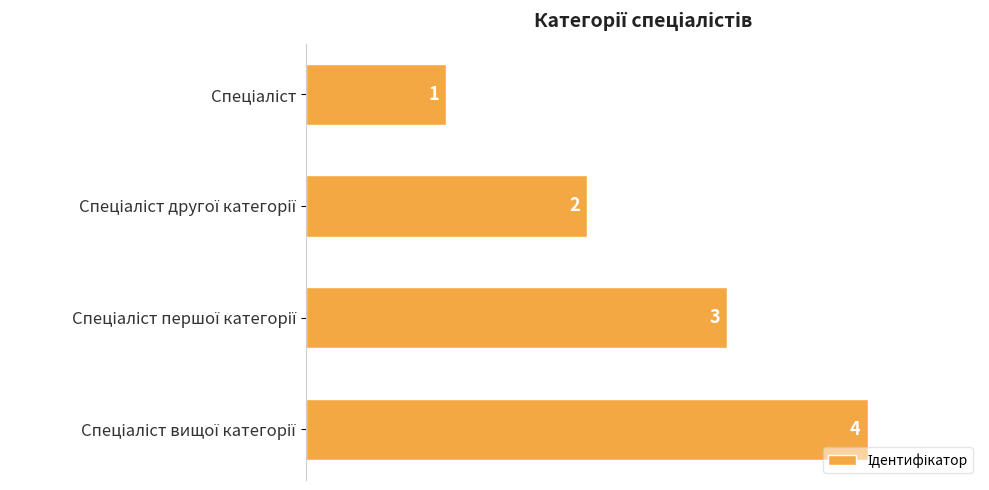

What is the sum of all values?

10